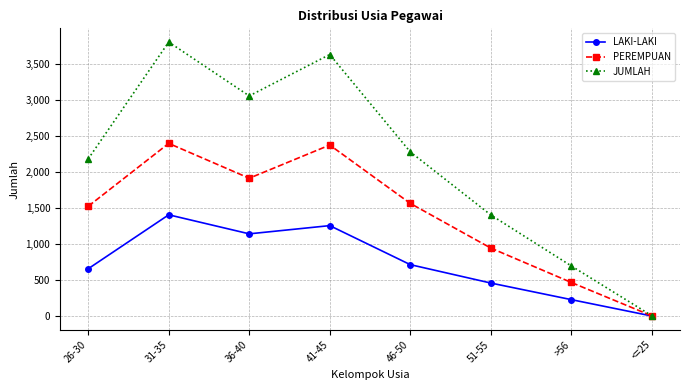

What is the difference between the JUMLAH values at 31-35 and 26-30?

1620